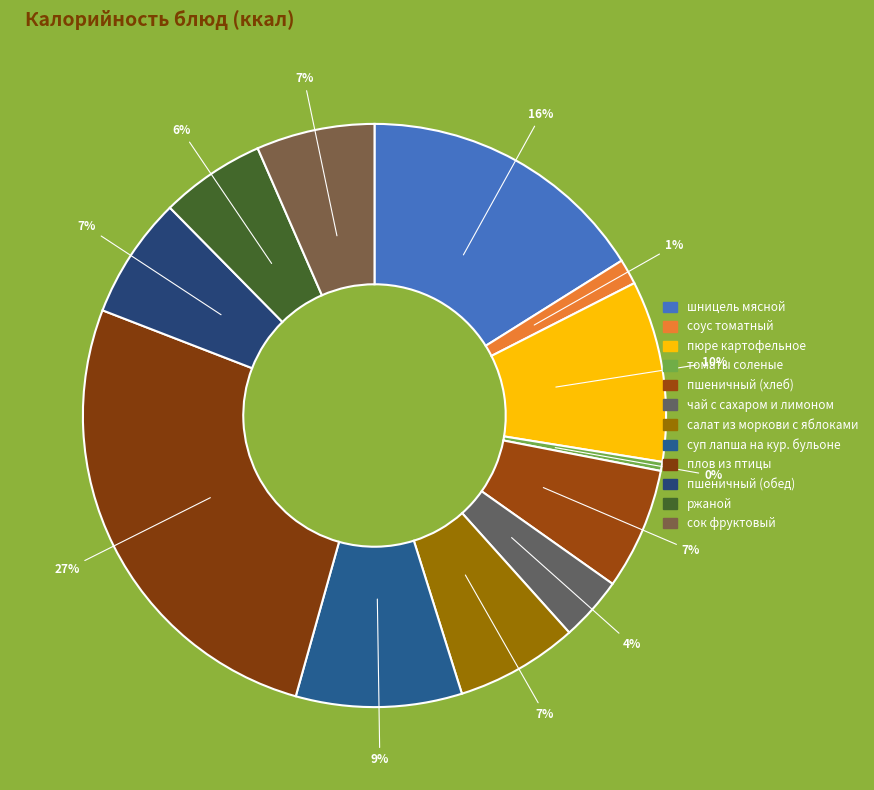

How many segments does this pie chart have?

12